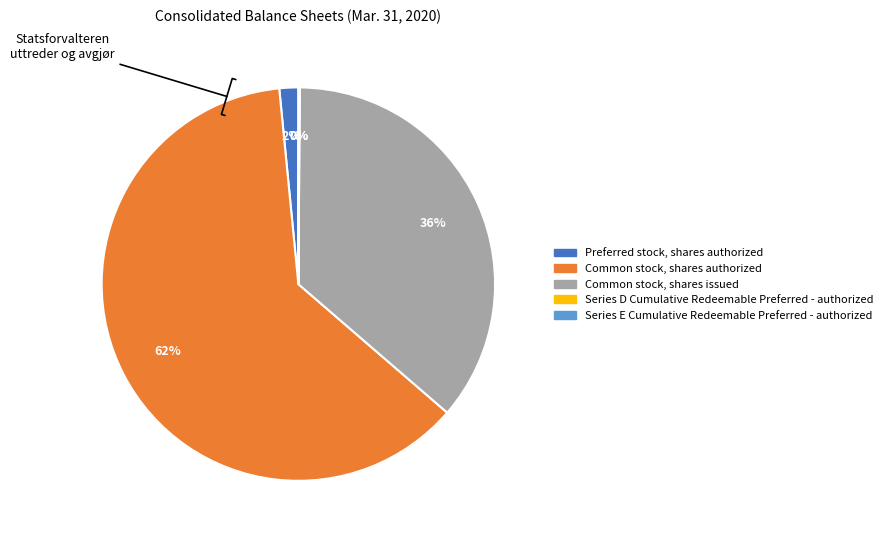

Is it true that Preferred stock, shares authorized is 15% of the pie?

False